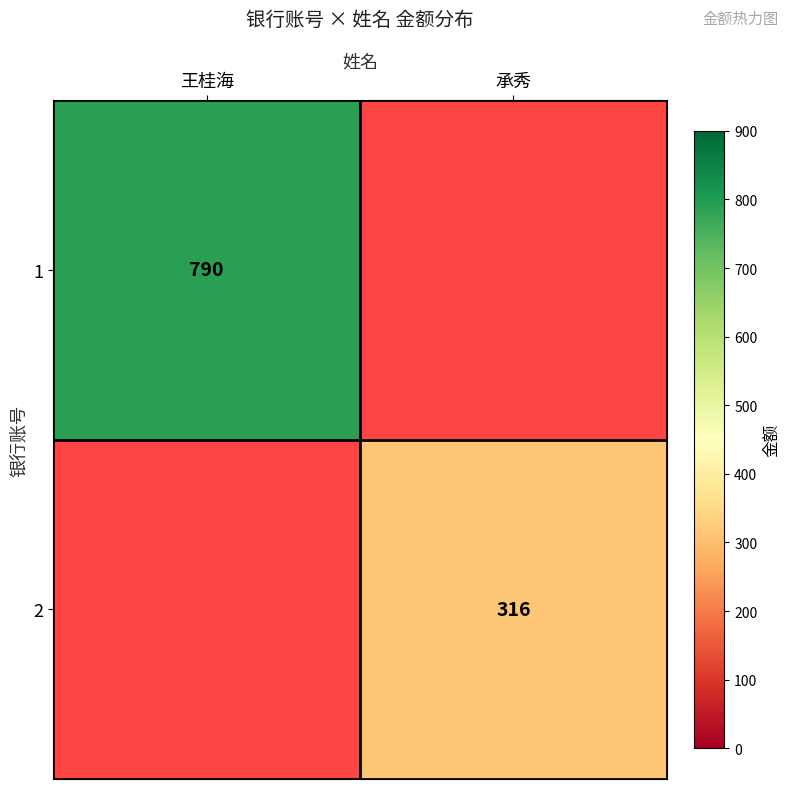

Is it true that 1 equals 1074 at 王桂海?

False